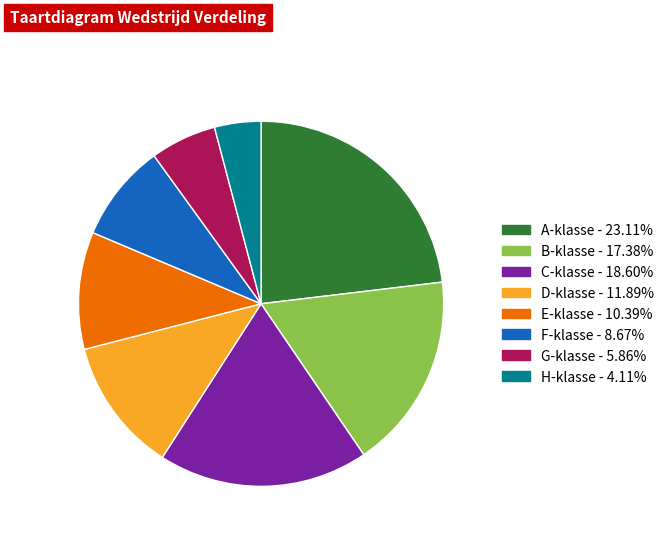

Is there a majority slice in this chart?

No